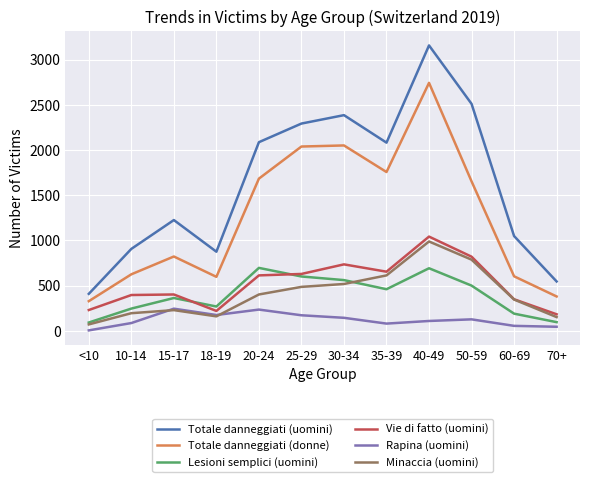

Is the value of Vie di fatto (uomini) at 40-49 greater than the value of Minaccia (uomini) at 18-19?

Yes